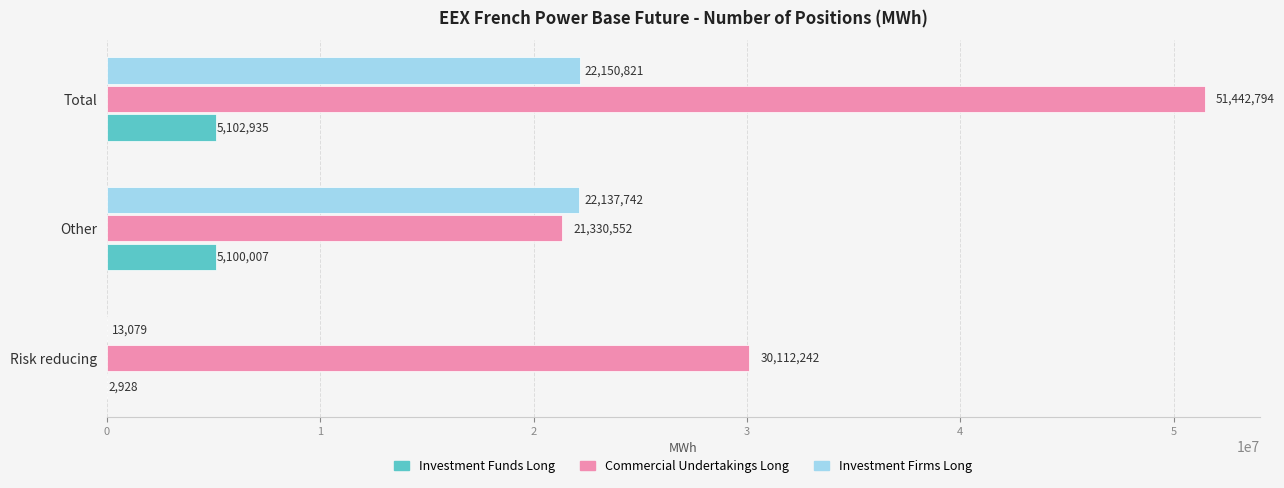

True or false: Investment Firms Long has a value of 31621402 at Other.

False